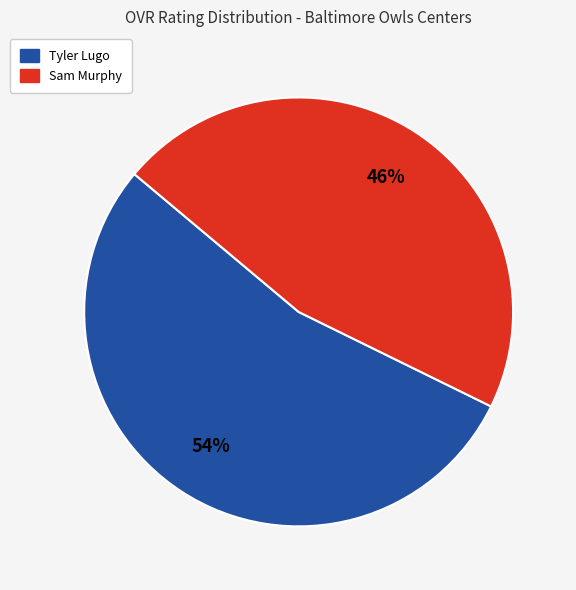

Is the sum of Tyler Lugo and Sam Murphy greater than half?

Yes